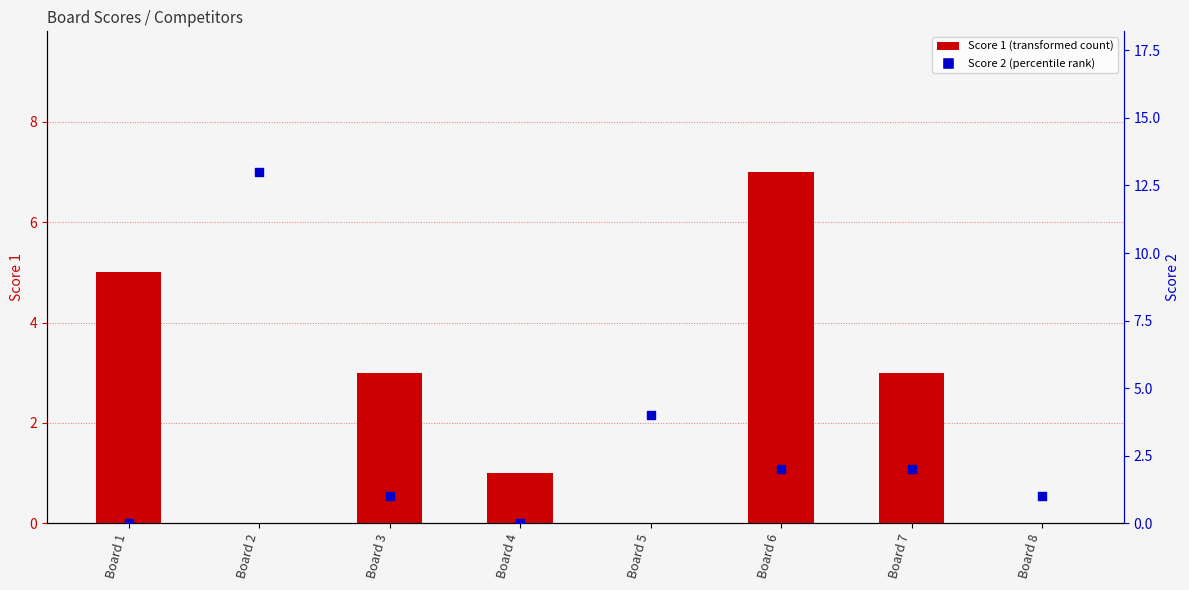

Which series has the largest total across all categories?

Score 2